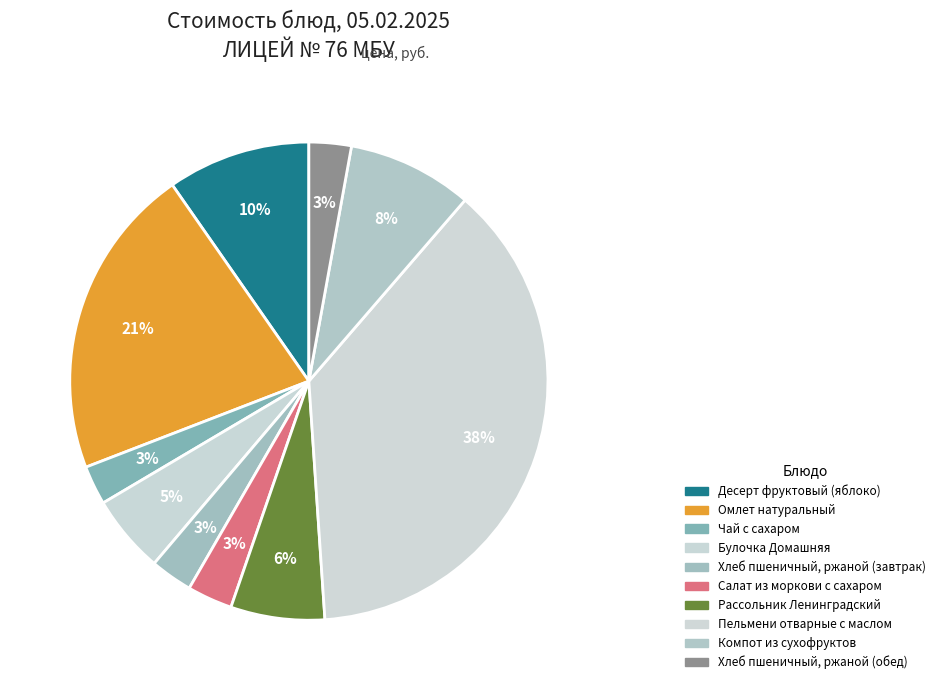

How many segments does this pie chart have?

10